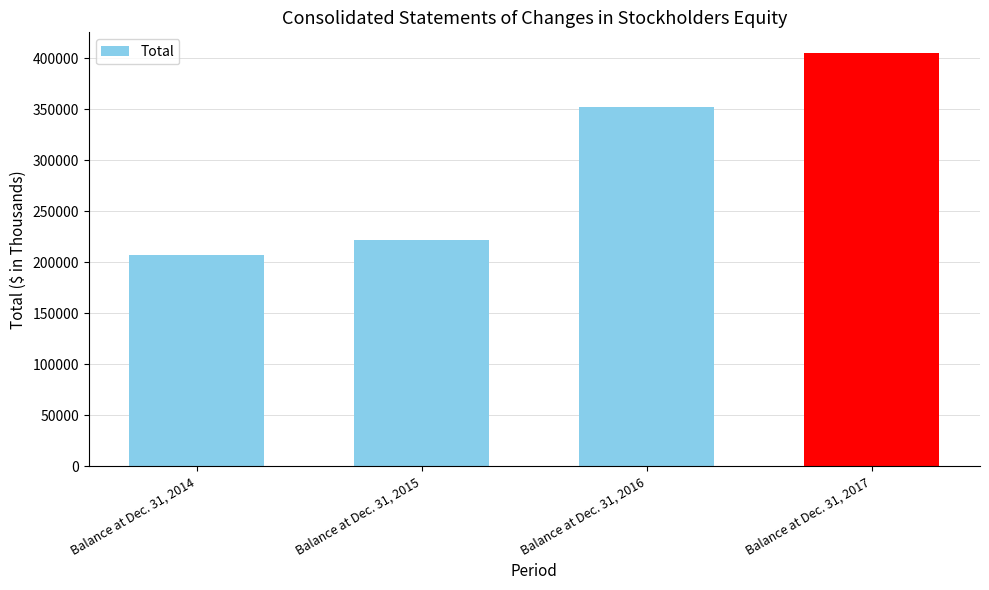

Reading right to left, list all the values displayed in this chart.

Balance at Dec. 31, 2017=404899	Balance at Dec. 31, 2016=352378	Balance at Dec. 31, 2015=221639	Balance at Dec. 31, 2014=206939